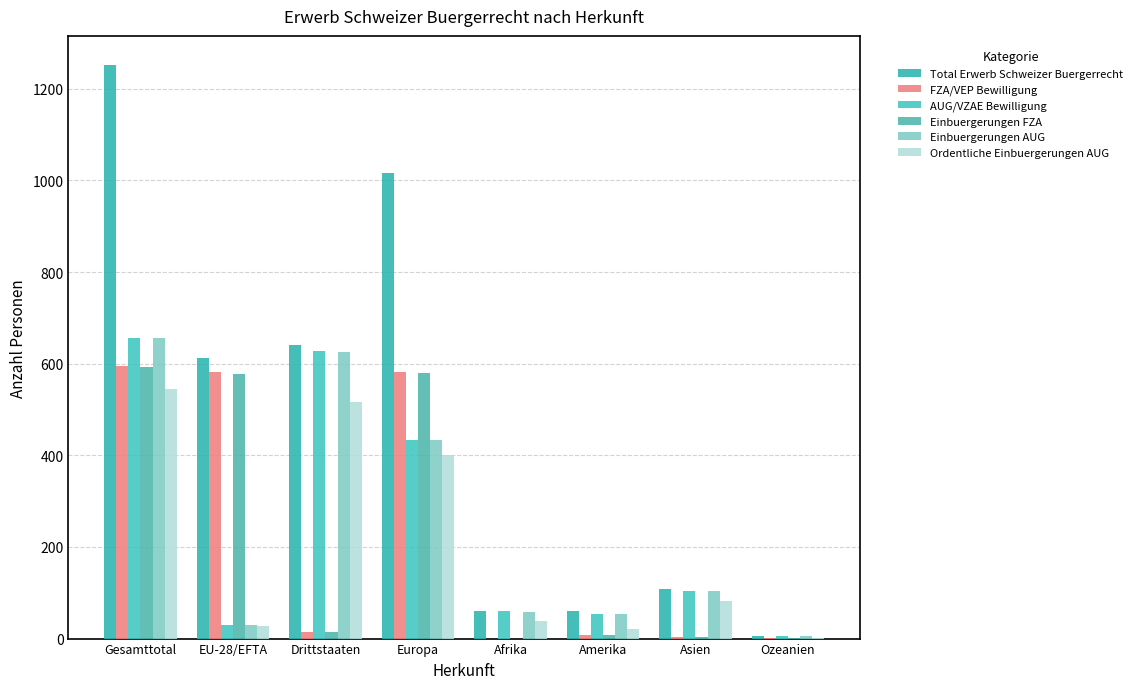

Count the number of categories in the chart.

8